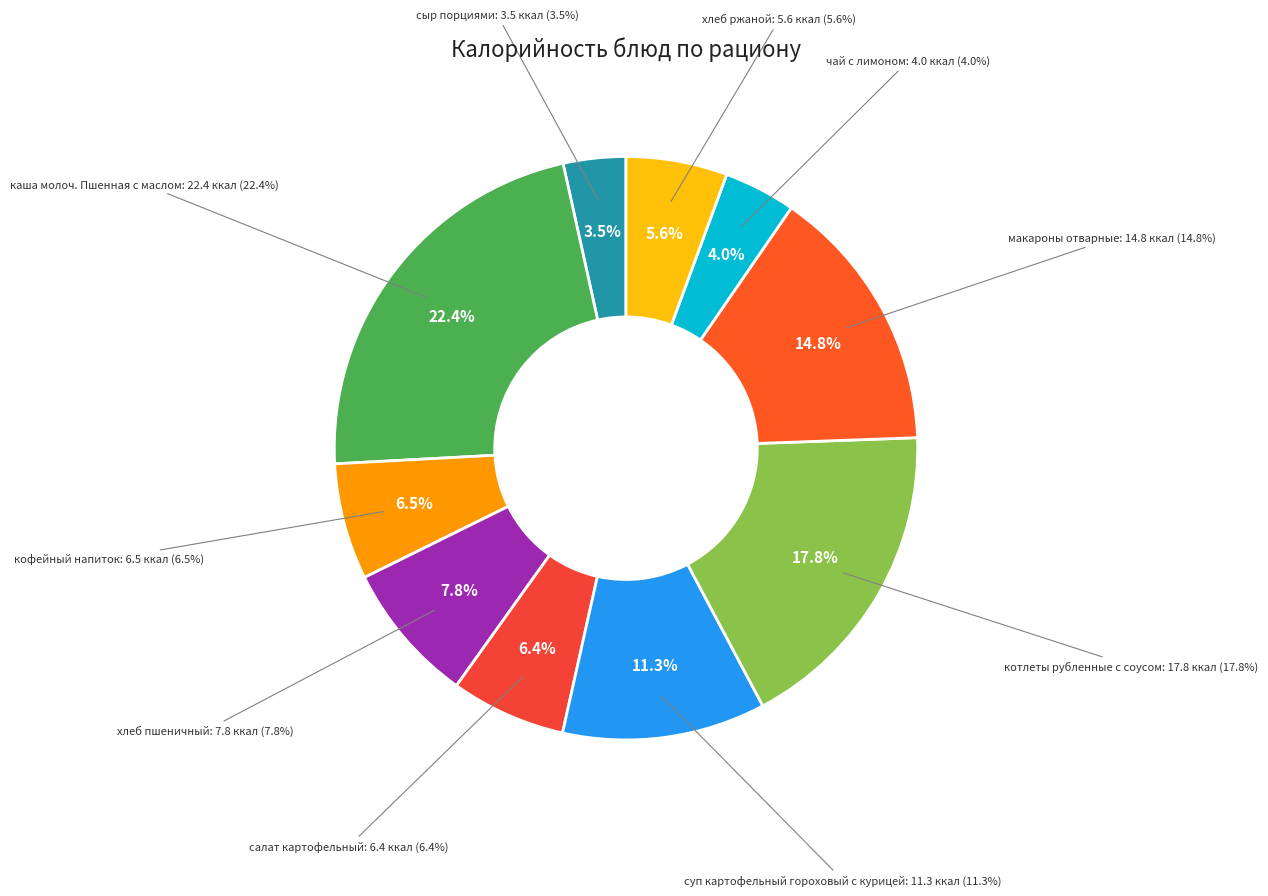

Is it true that салат картофельный is 6% of the pie?

True